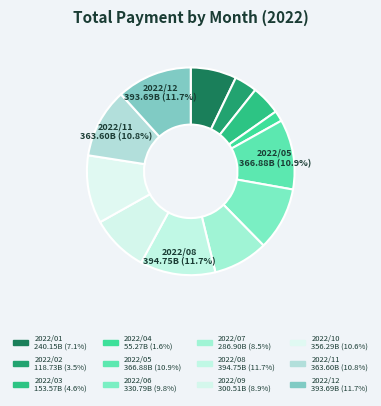

To the nearest percent, what is the average slice percentage?

8%